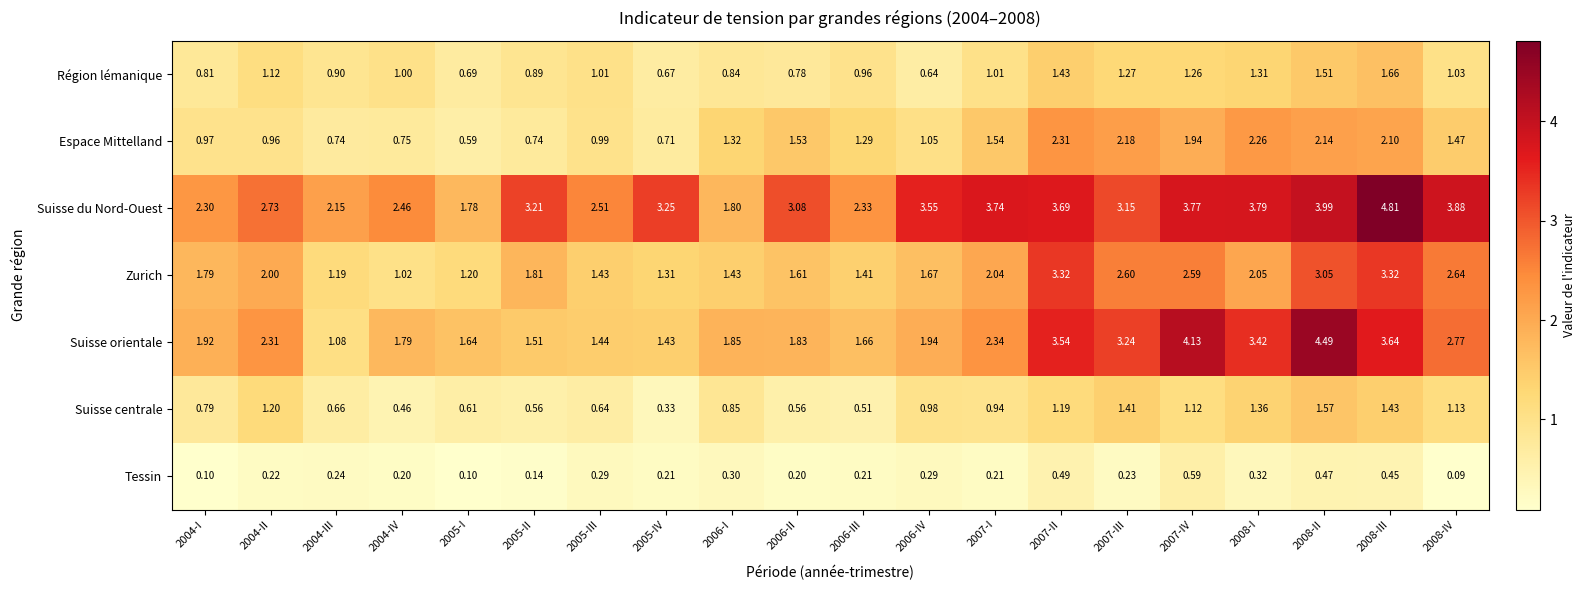

Which series has the widest spread of values?

Suisse orientale